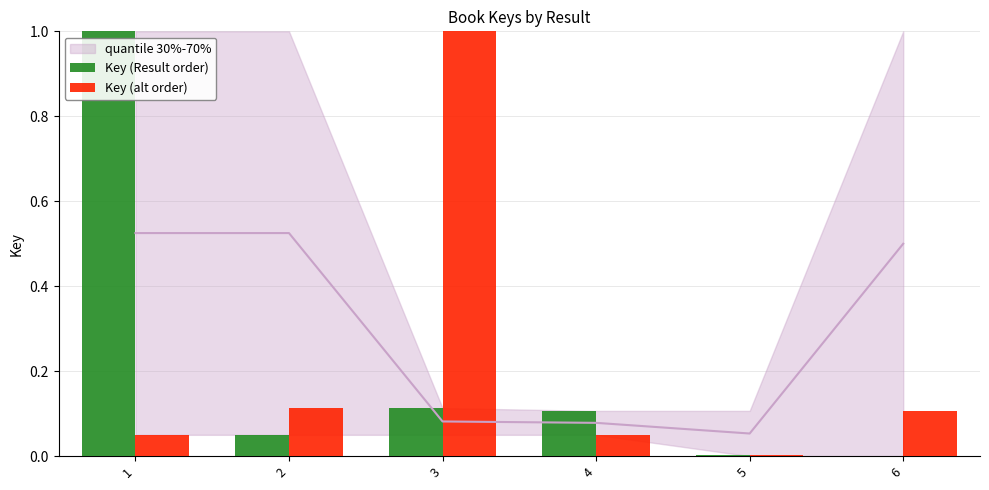

Does the chart contain stacked bars?

No